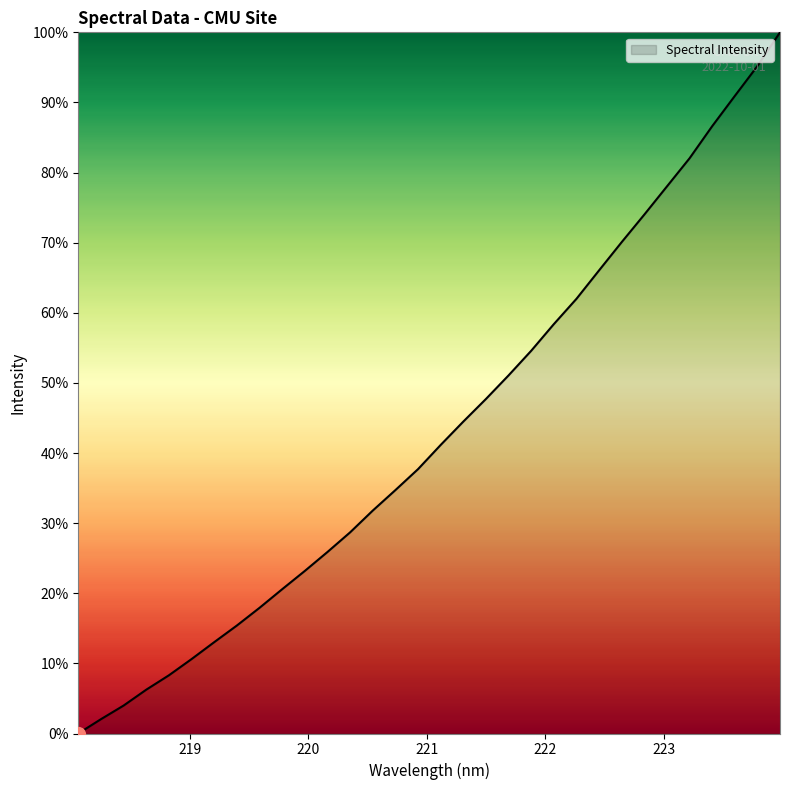

Reading left to right, list all the values displayed in this chart.

0.0	2.0	4.0	6.2	8.3	10.6	13.0	15.4	17.9	20.6	23.2	25.9	28.7	31.8	34.7	37.7	41.2	44.5	47.7	51.1	54.6	58.4	62.0	66.1	70.1	74.0	78.0	82.0	86.6	90.9	95.2	100.0